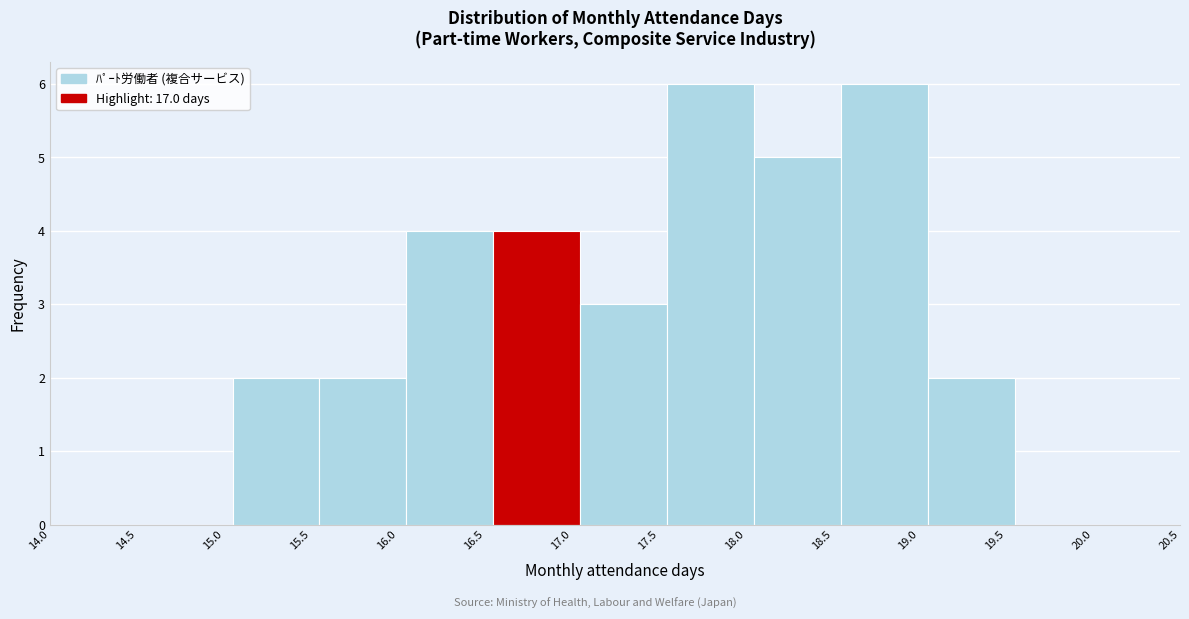

Reading left to right, transcribe this chart: for each bar, give the range it covers on the x-axis and its height. The values are not printed on the chart, so give them approximately, as read against the axis.

15.05 to 15.55: 2
15.55 to 16.05: 2
16.05 to 16.55: 4
16.55 to 17.05: 4
17.05 to 17.55: 3
17.55 to 18.05: 6
18.05 to 18.55: 5
18.55 to 19.05: 6
19.05 to 19.55: 2
19.55 to 20.05: 0